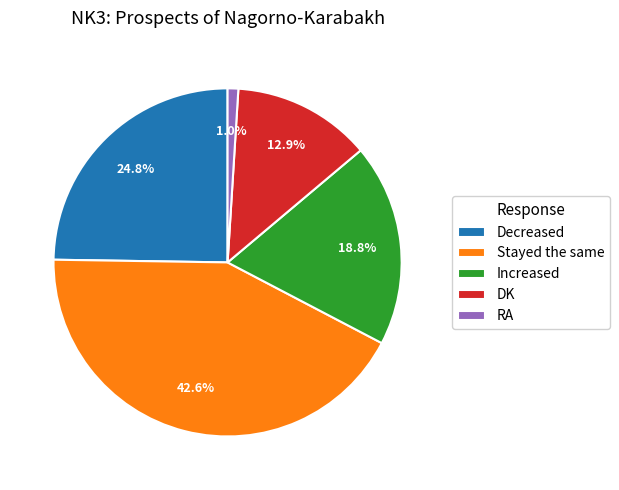

To the nearest percent, what portion does Increased represent?

19%